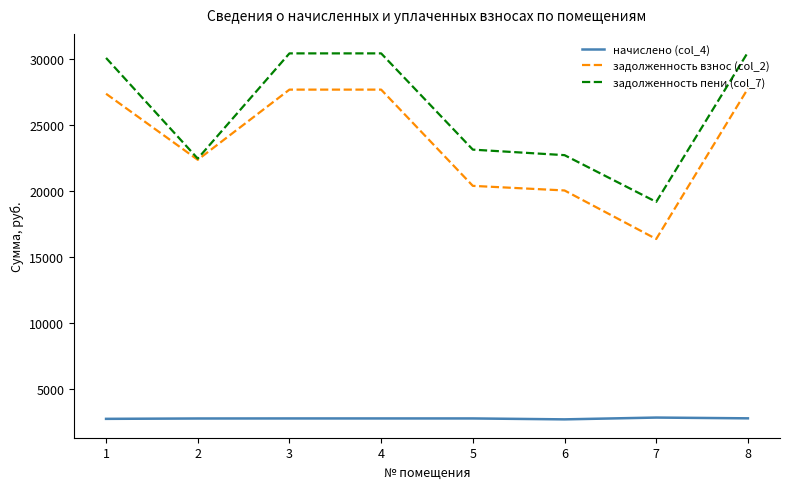

What is the smallest value displayed?

2679.3